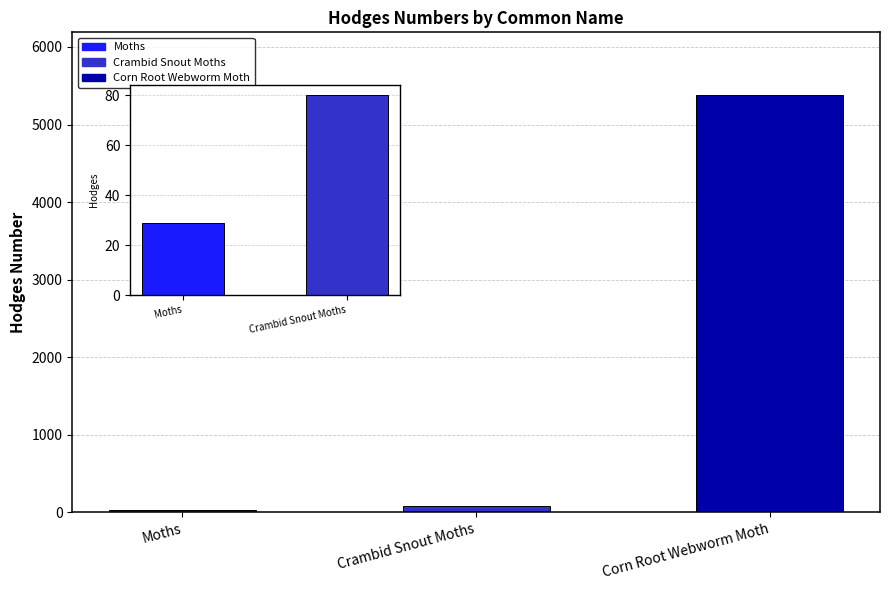

At which category does the chart reach its peak across all series?

Corn Root Webworm Moth